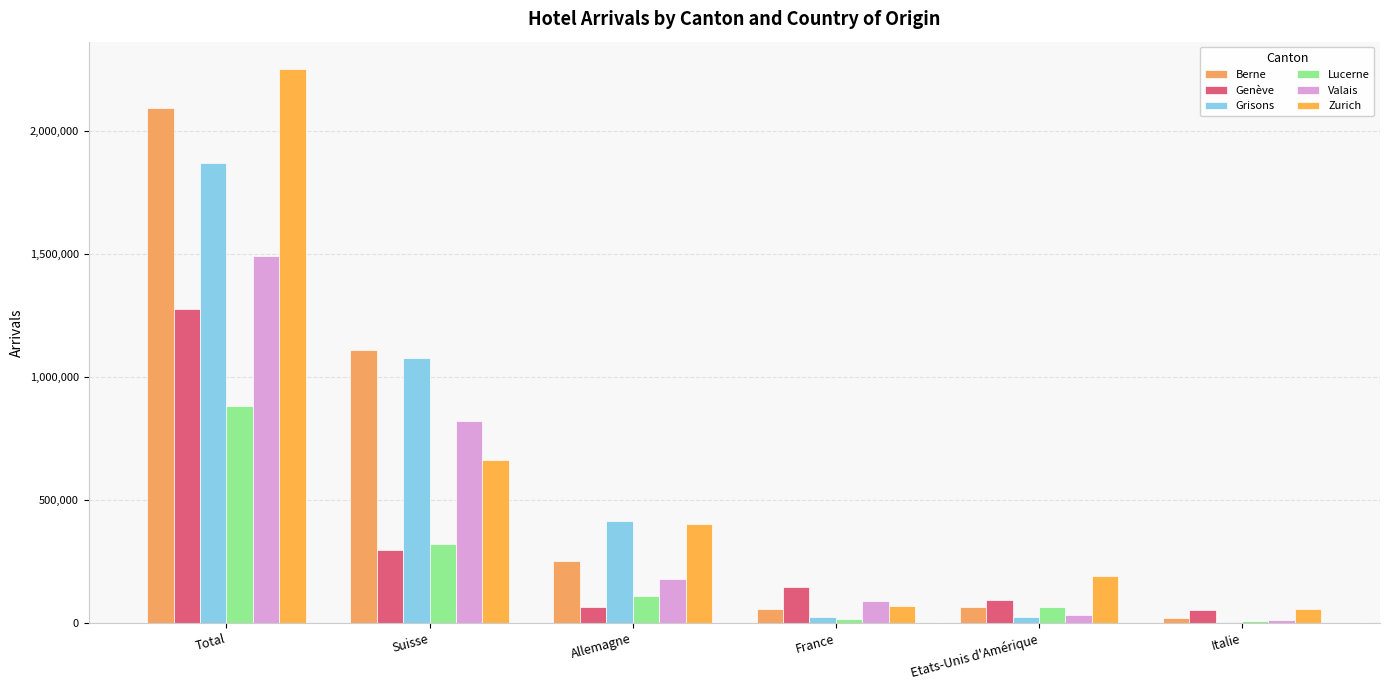

At Italie, list the series in order from largest to smallest.

Zurich, Genève, Berne, Valais, Lucerne, Grisons